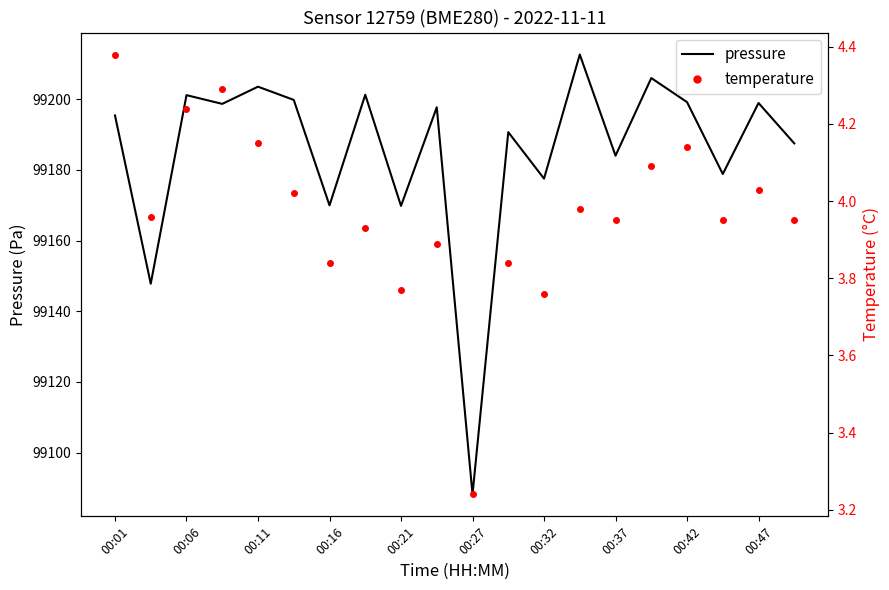

Is this an area chart (filled region under the line)?

No